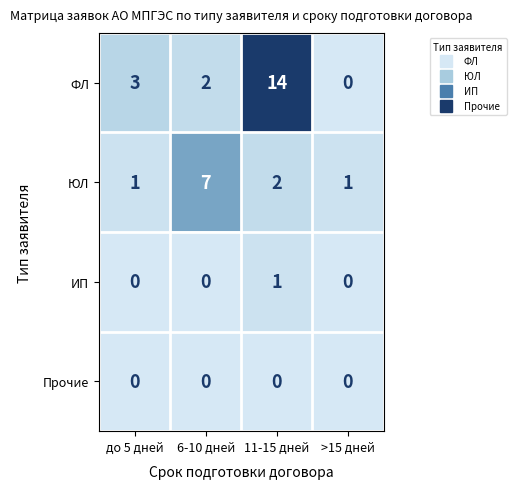

What is the total value across all series at 6-10 дней?

9